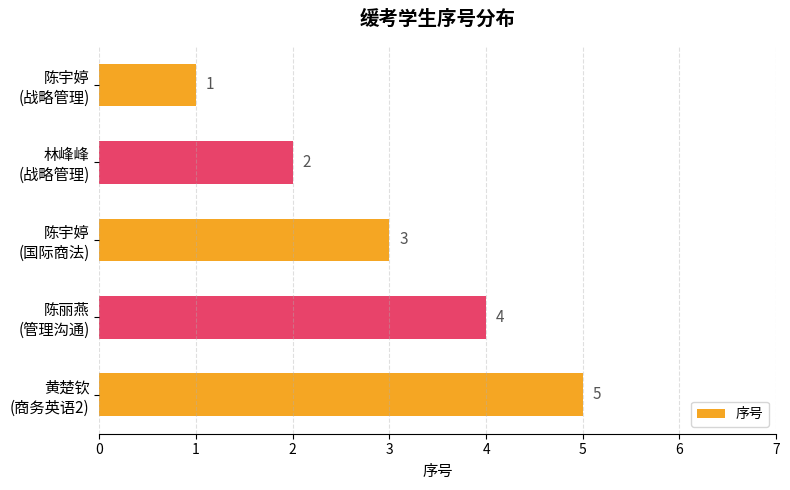

How many series are shown in this chart?

1